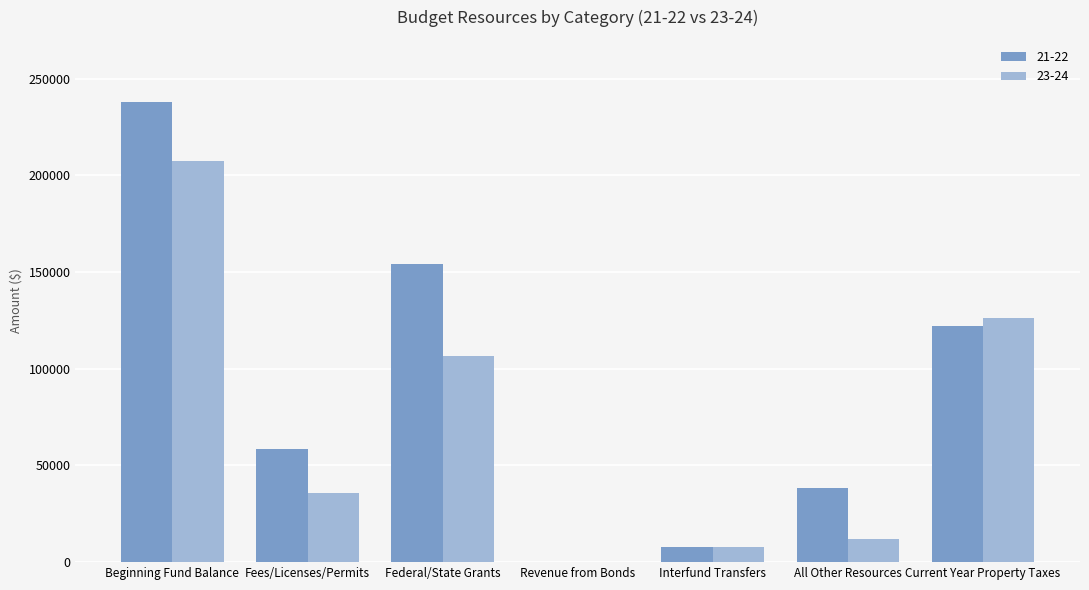

Which series has the largest range (max minus min)?

21-22